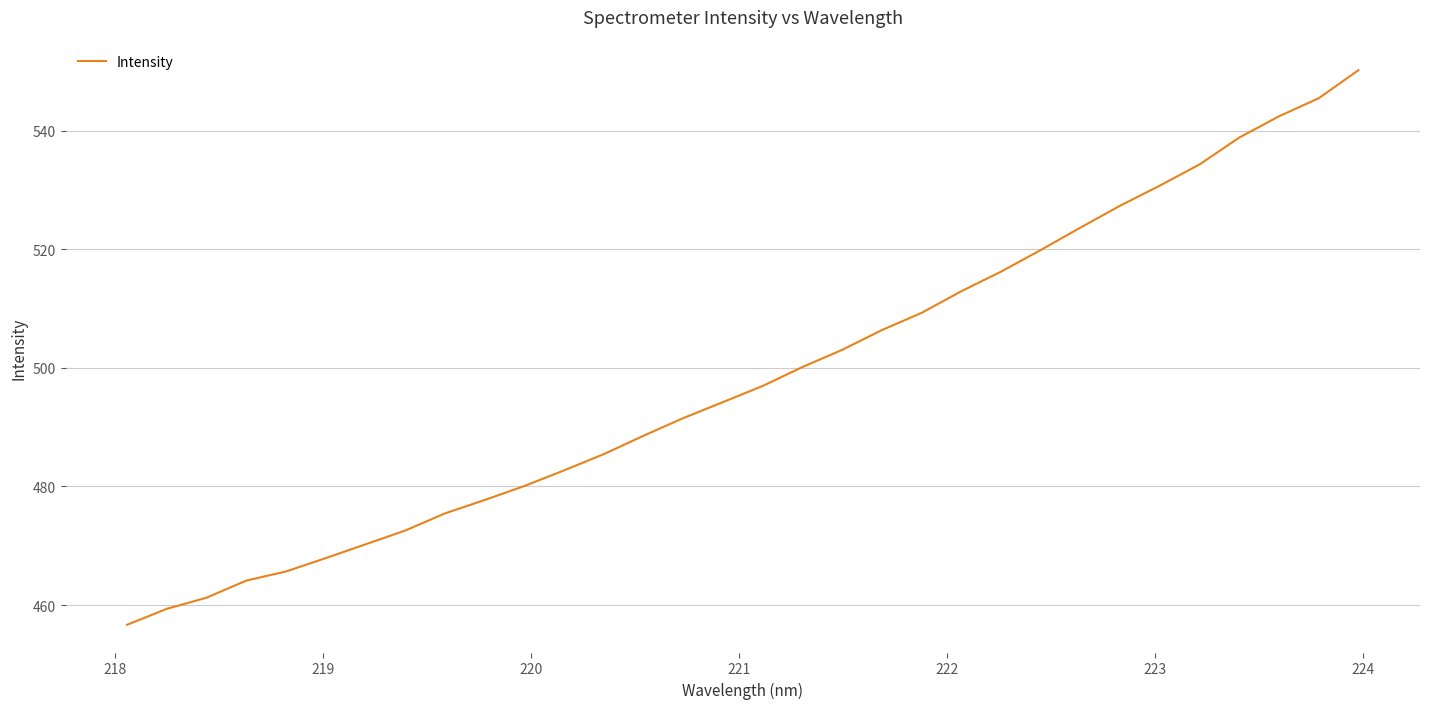

What is the smallest value displayed?

456.7